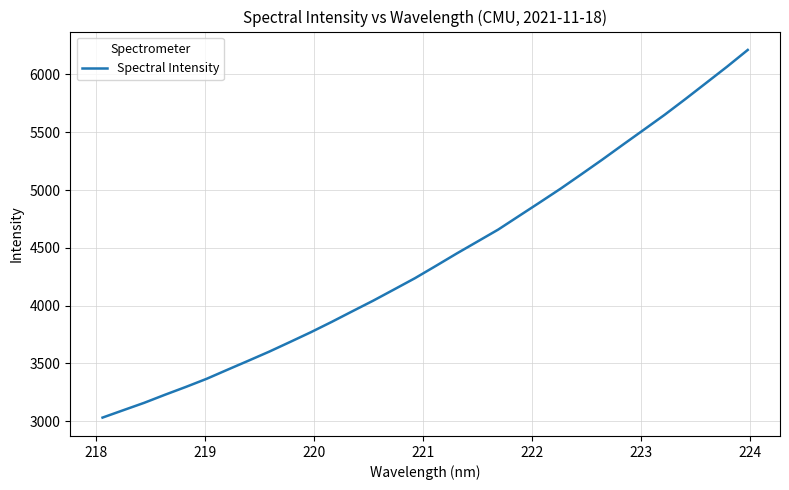

What is the minimum value shown in the chart?

3032.3